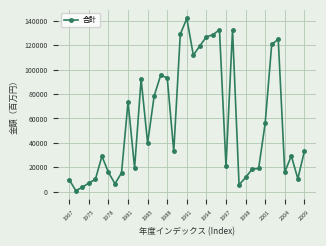

Count the number of categories in the chart.

37